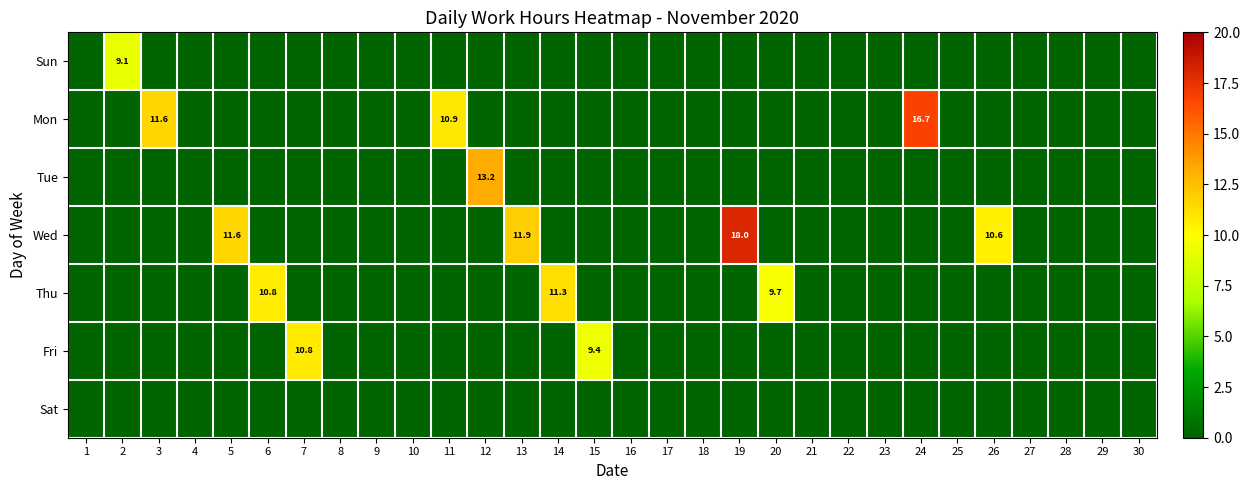

Which series has the largest total across all categories?

Wed